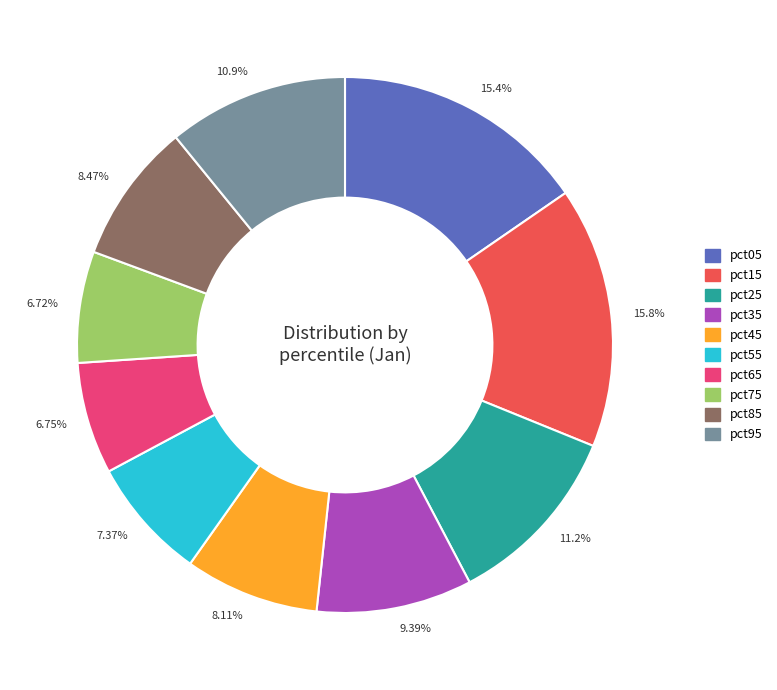

The pct15 slice represents 6% of the pie. True or false?

False